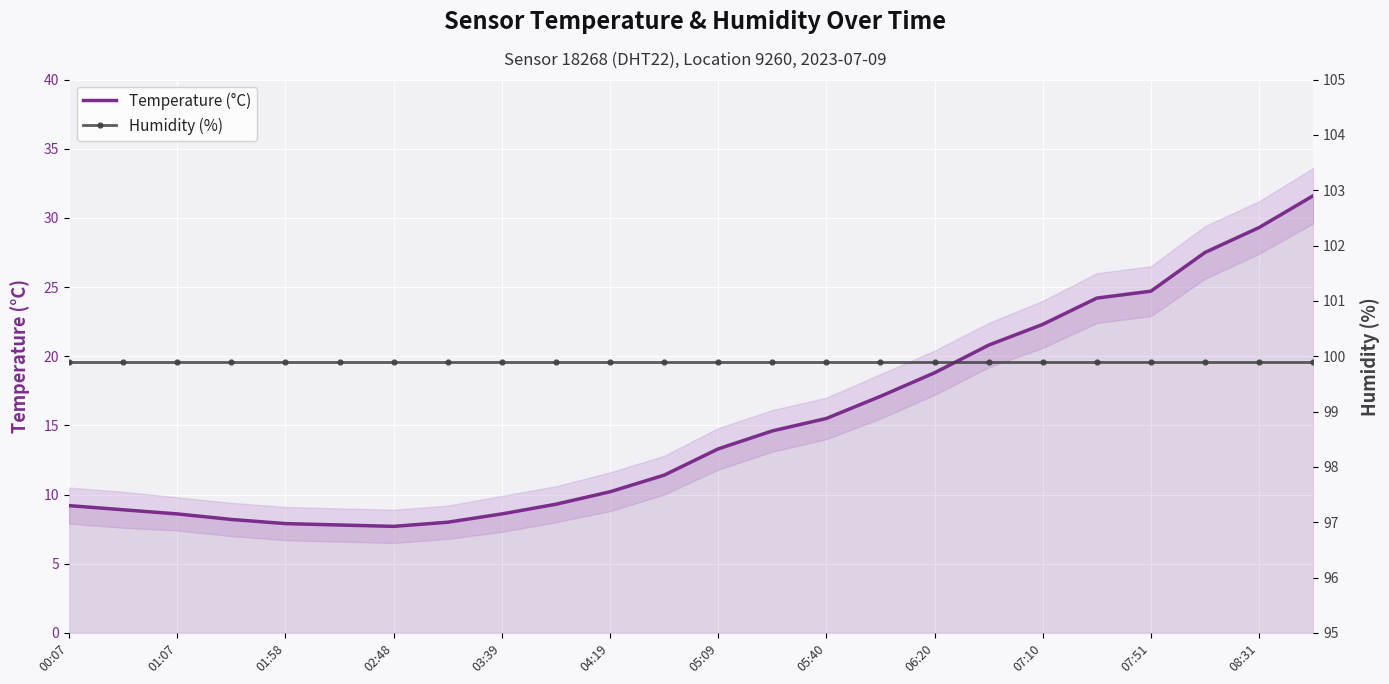

How many lines are shown in the chart?

2